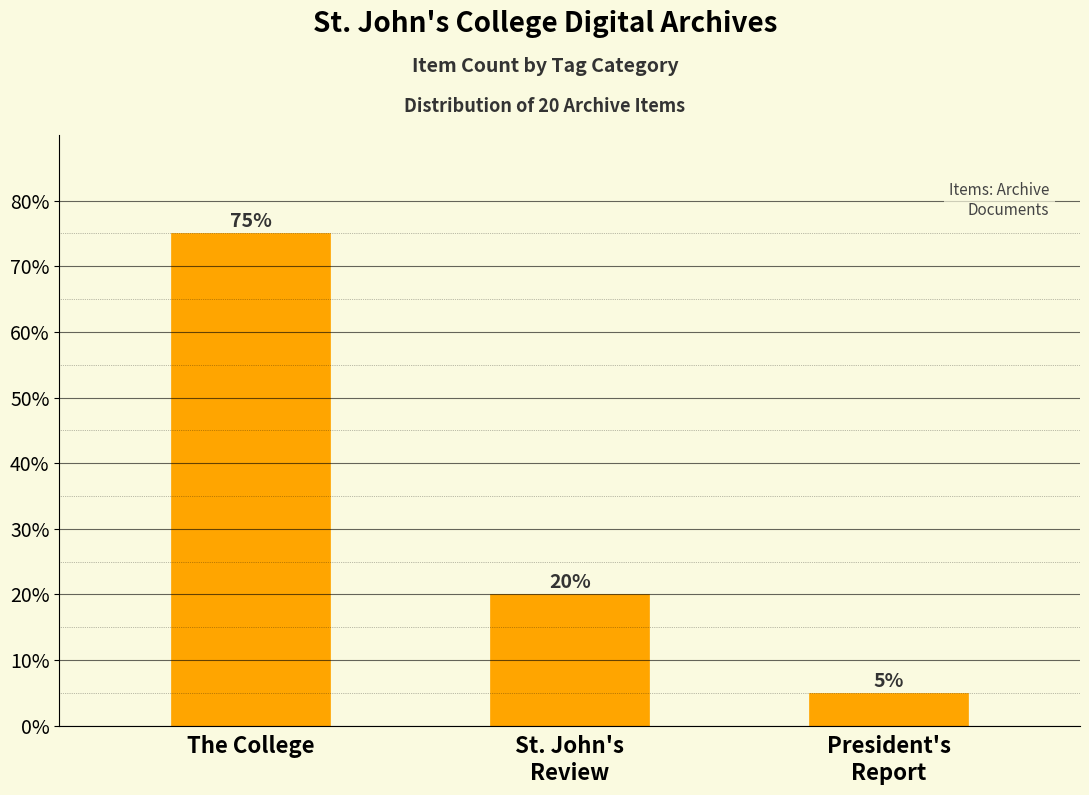

Reading left to right, extract all data points from this chart.

75	20	5